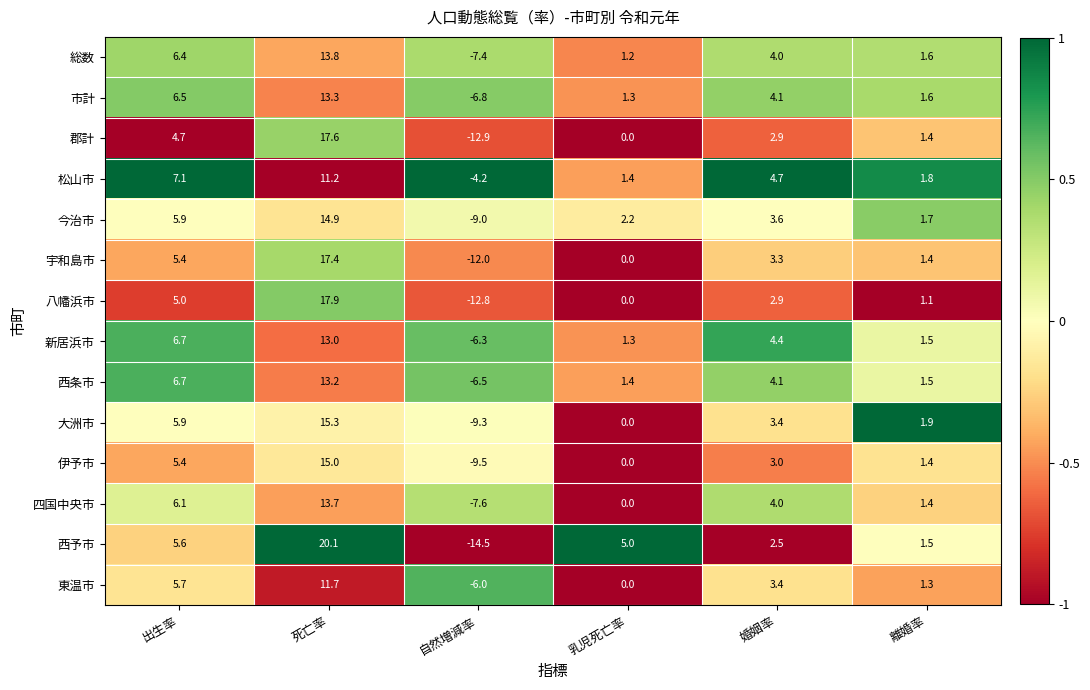

Where does the 総数 series first go above 4?

出生率